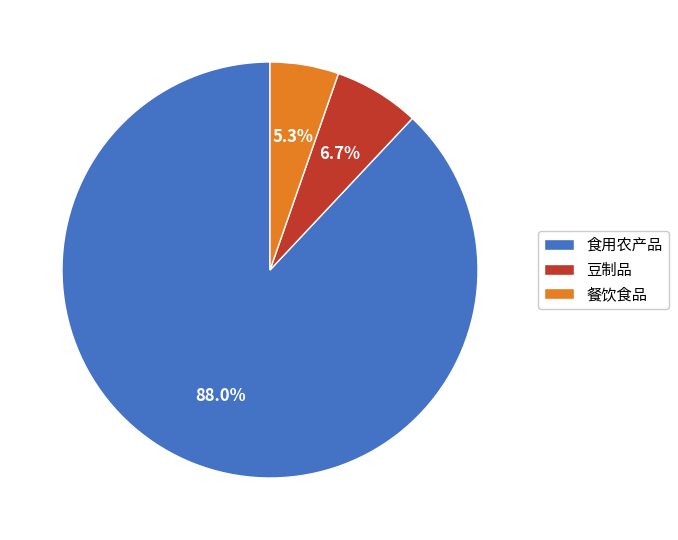

Which has a higher value, 餐饮食品 or 豆制品?

豆制品